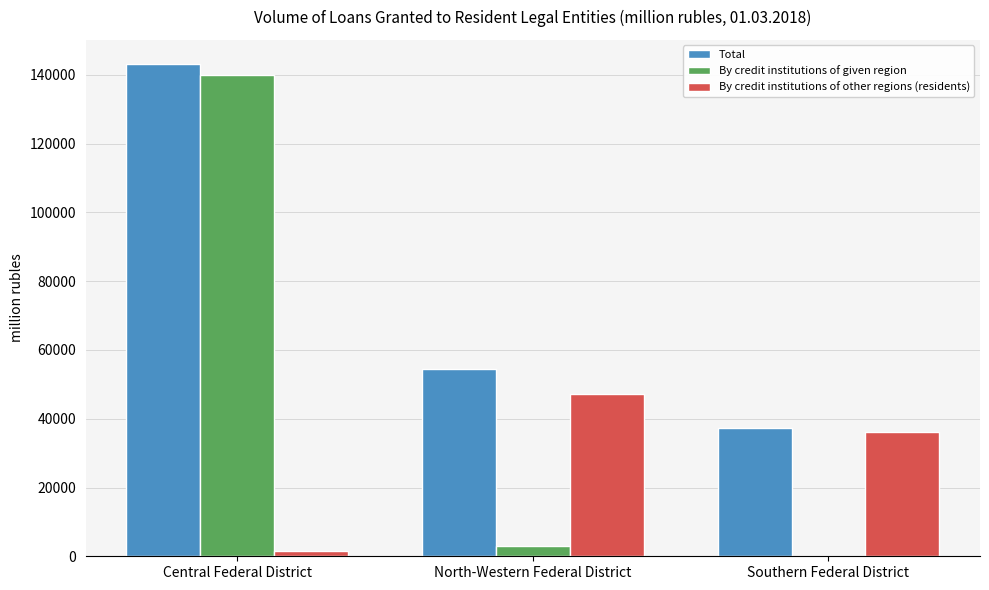

How many distinct data groups are displayed?

3